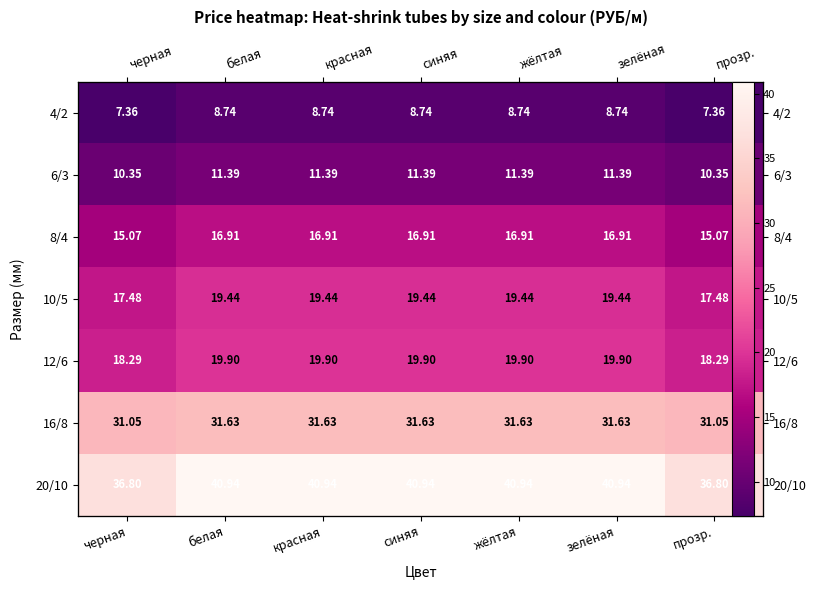

Which series changed the most between черная and красная?

20/10